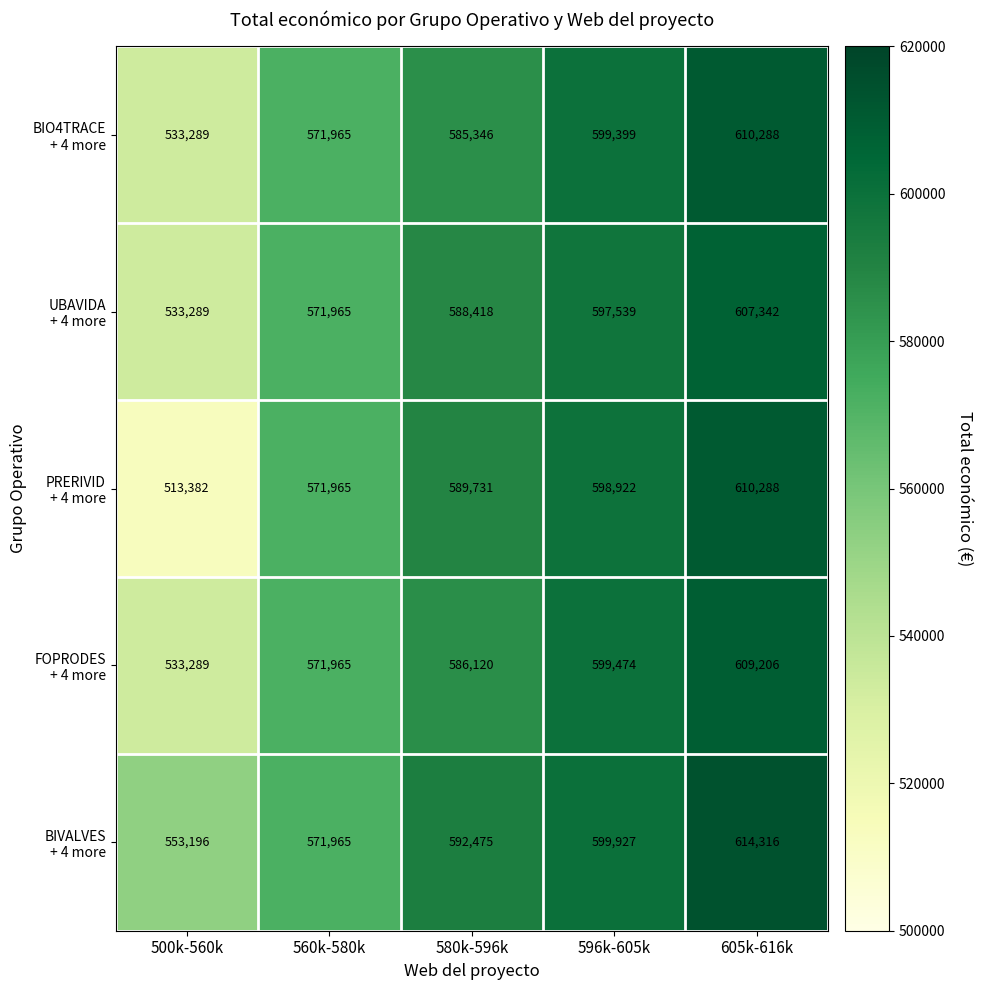

What is the total value across all series at 500k-560k?

2666445